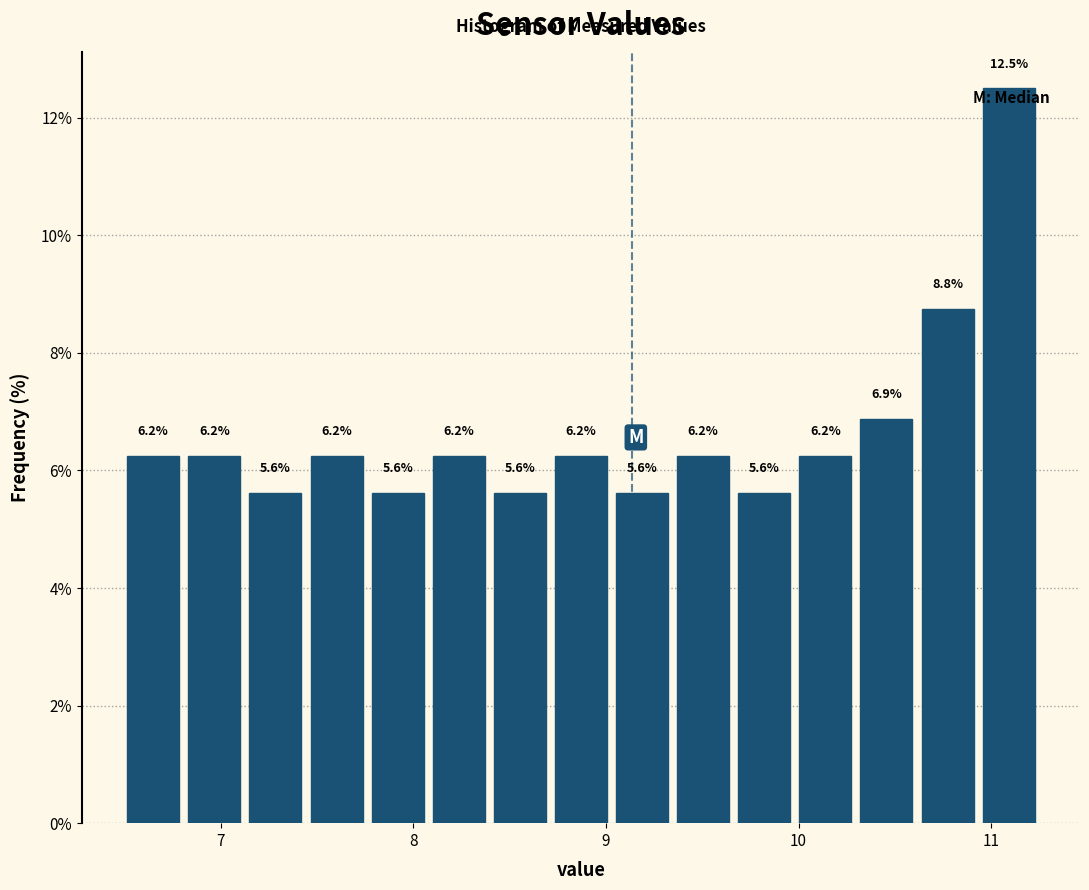

Around what value on the x-axis is the tallest bar? Give the approximate position of its centre, as read against the axis.

11.1